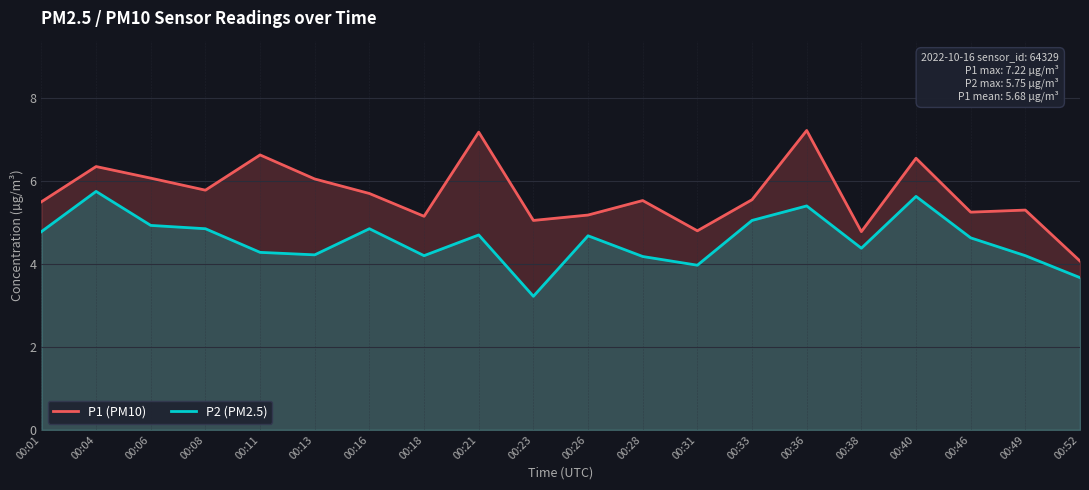

What is the difference between the maximum and minimum values in the P2 (PM2.5) series?

2.5